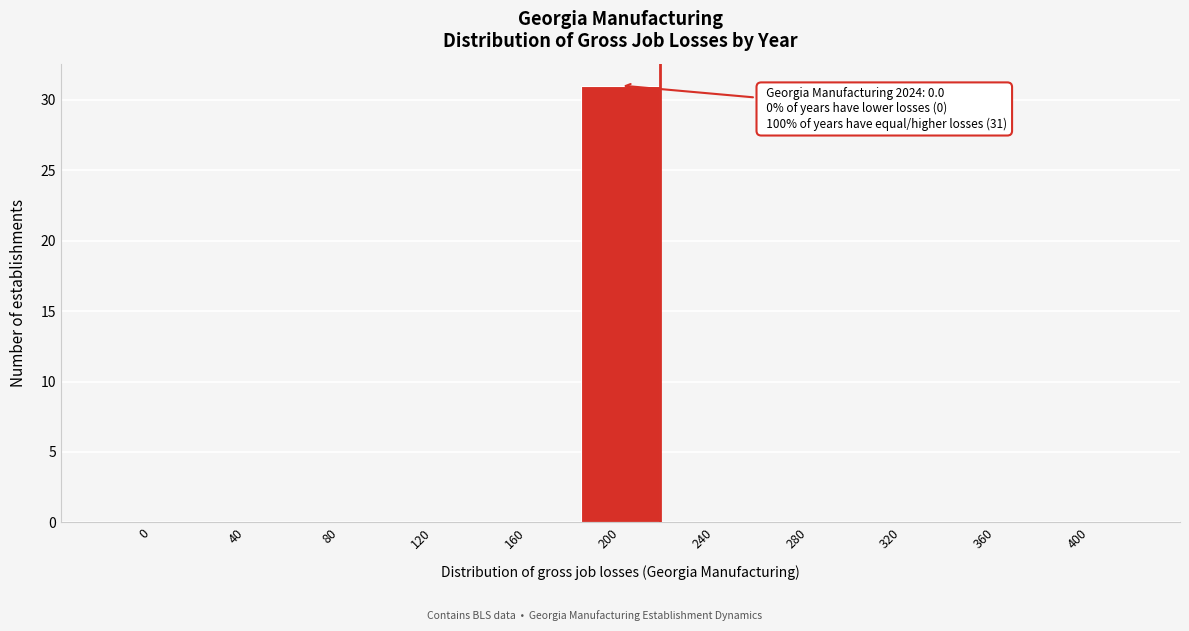

Reading left to right, transcribe all the data shown in this chart.

0=0	40=0	80=0	120=0	160=0	200=31	240=0	280=0	320=0	360=0	400=0